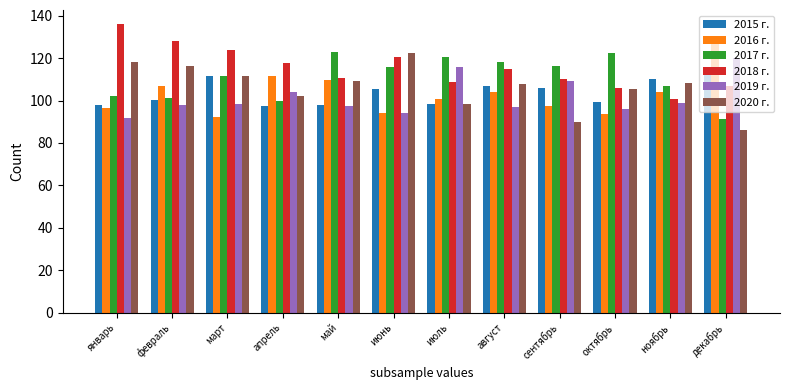

True or false: 2016 г. has a value of 136.1 at октябрь.

False